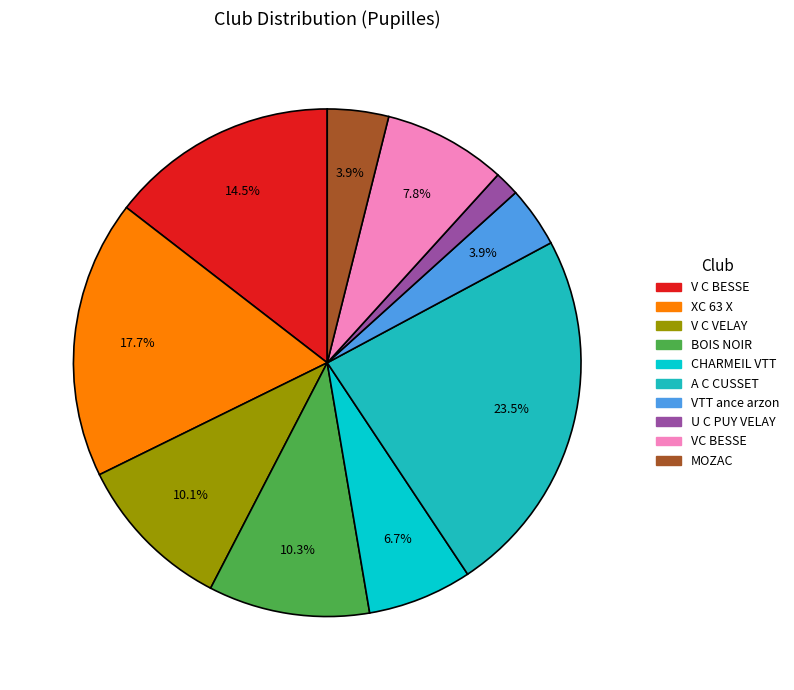

Which has a higher value, MOZAC or XC 63 X?

XC 63 X